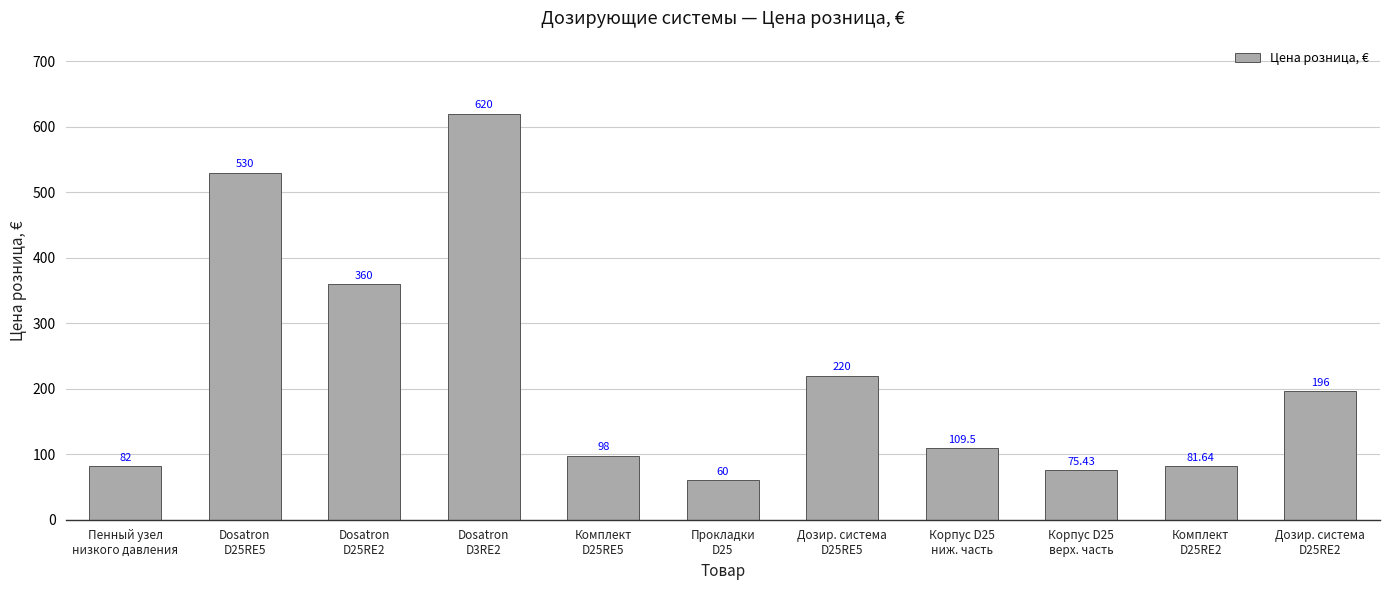

What is the average value?

221.1